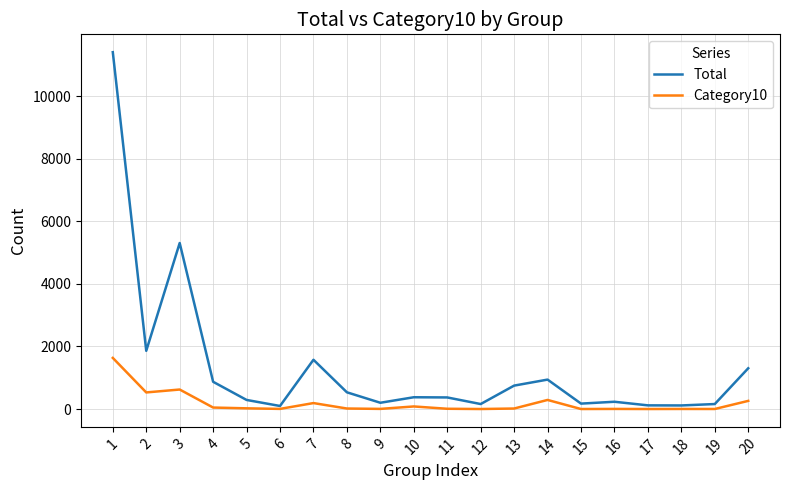

The value of Total at 14 is 941. True or false?

True